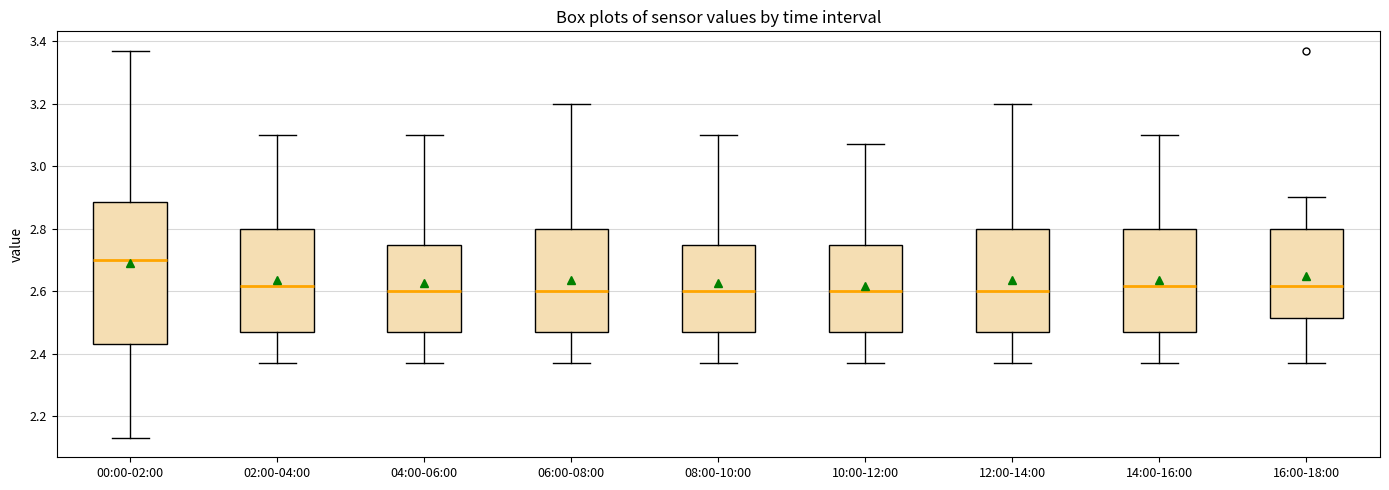

Reading left to right, read every box against the y-axis: the position of its median line, the range the box covers, and the ends of its whiskers. The values are not printed on the chart, so give them approximately, as read against the axis.

00:00-02:00: median 2.70, box 2.44 to 2.88, whiskers 2.14 to 3.38
02:00-04:00: median 2.62, box 2.48 to 2.80, whiskers 2.38 to 3.10
04:00-06:00: median 2.60, box 2.48 to 2.74, whiskers 2.38 to 3.10
06:00-08:00: median 2.60, box 2.48 to 2.80, whiskers 2.38 to 3.20
08:00-10:00: median 2.60, box 2.48 to 2.74, whiskers 2.38 to 3.10
10:00-12:00: median 2.60, box 2.48 to 2.74, whiskers 2.38 to 3.08
12:00-14:00: median 2.60, box 2.48 to 2.80, whiskers 2.38 to 3.20
14:00-16:00: median 2.62, box 2.48 to 2.80, whiskers 2.38 to 3.10
16:00-18:00: median 2.62, box 2.52 to 2.80, whiskers 2.38 to 2.90